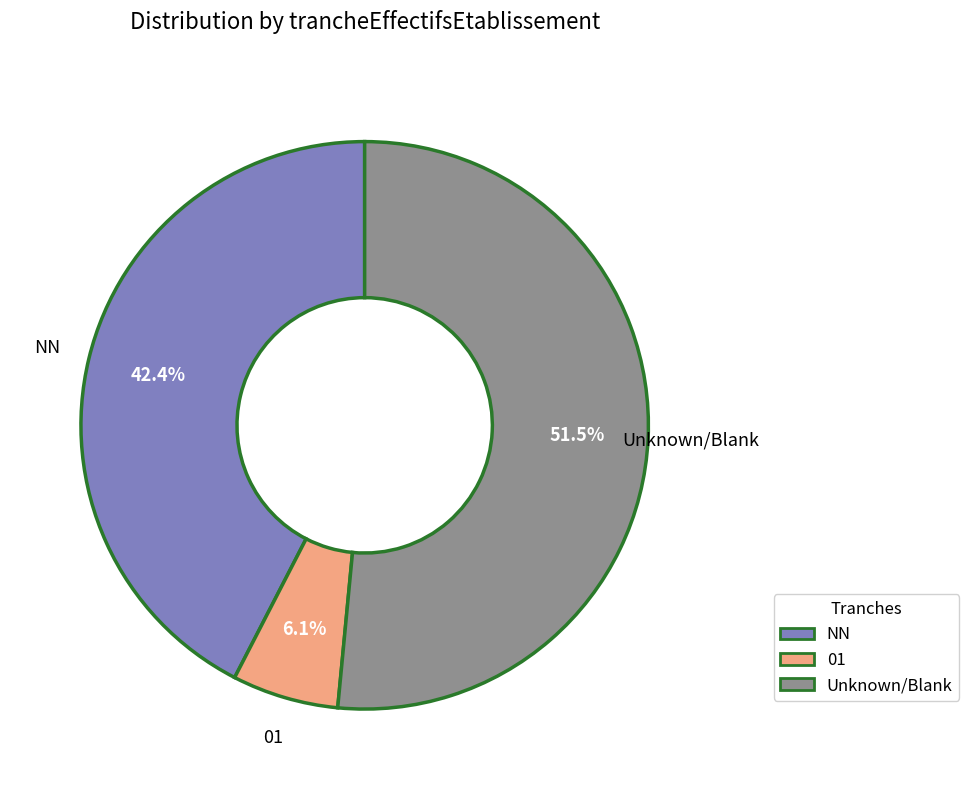

Is there a majority slice in this chart?

Yes